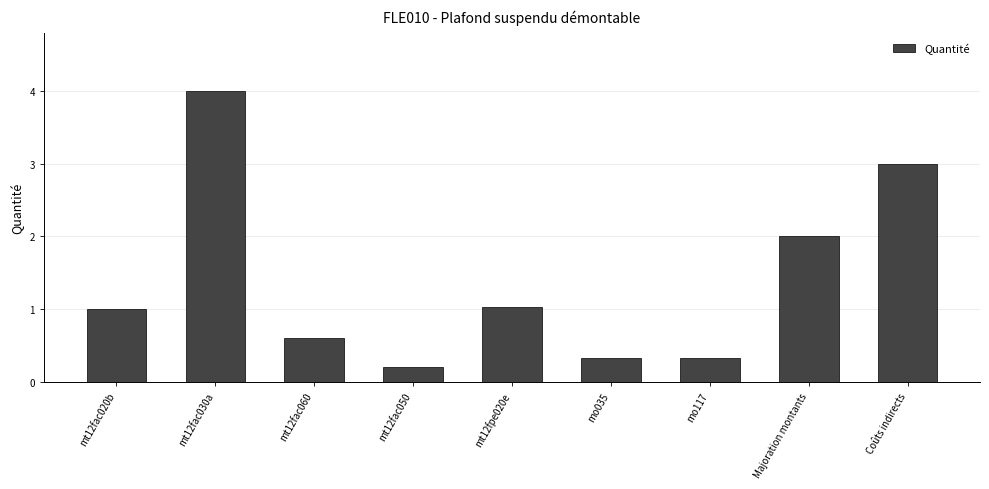

What position from the left is mt12fac020b?

1